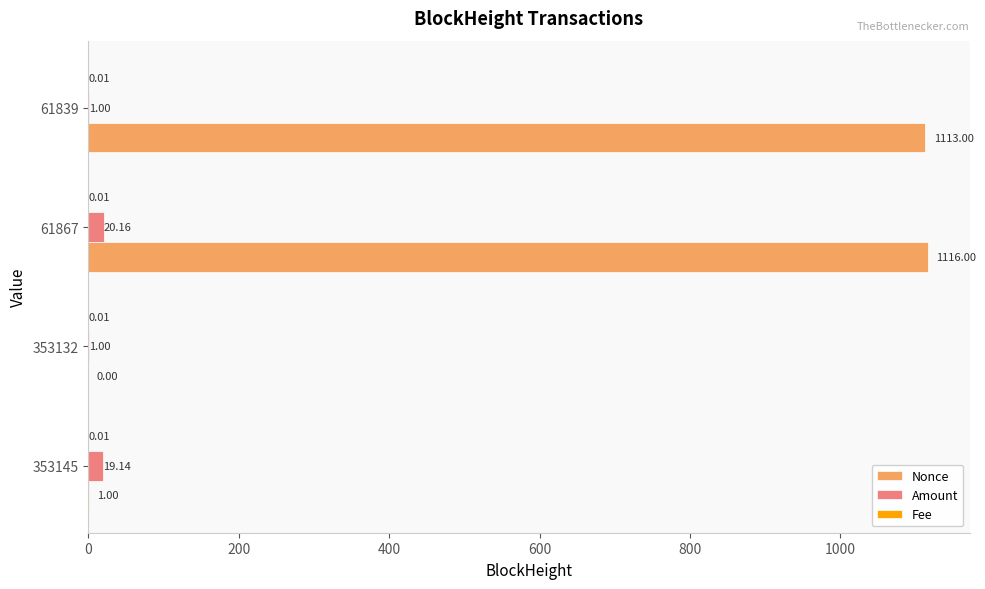

Between 353132 and 61867, which series saw the biggest shift?

Nonce